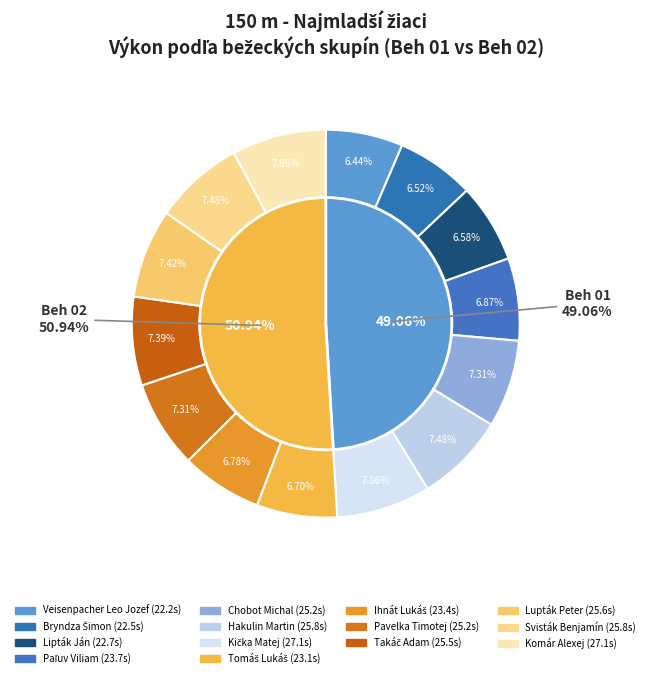

What is the ratio of the value at Paľuv Viliam to the value at Hakulin Martin?

0.9